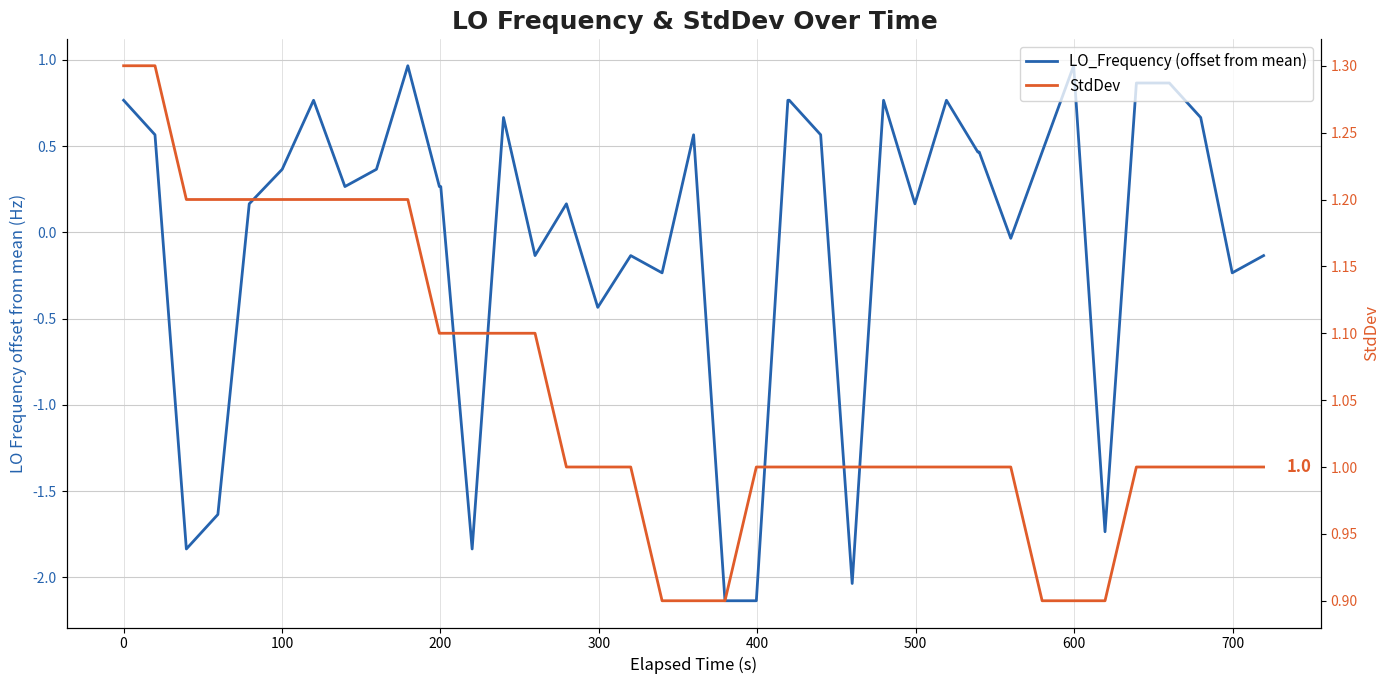

What is the value of the StdDev point at the 28th from the left?

1.0